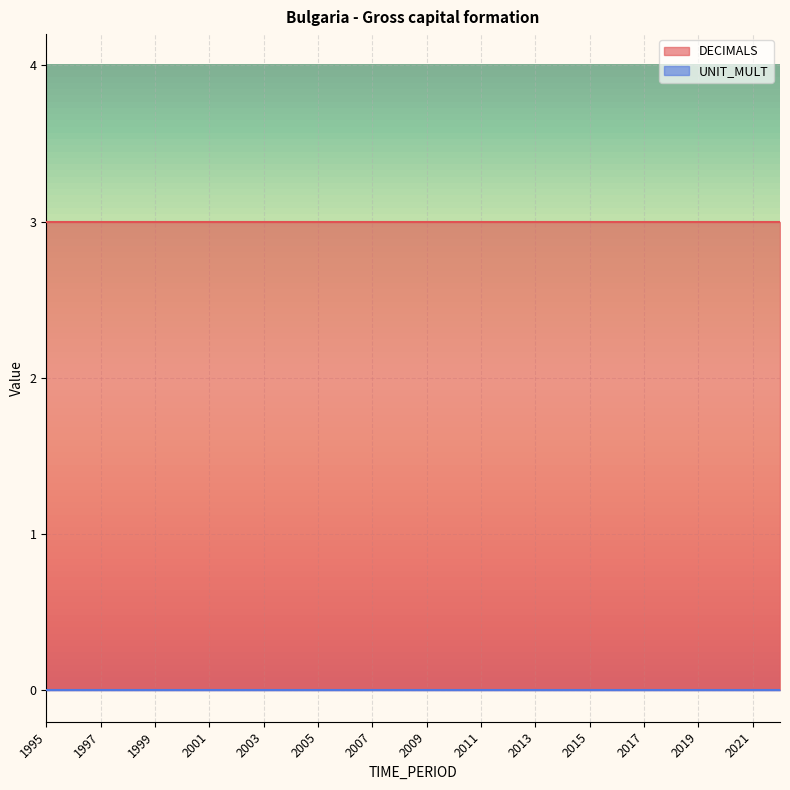

True or false: UNIT_MULT and DECIMALS intersect in this chart.

False